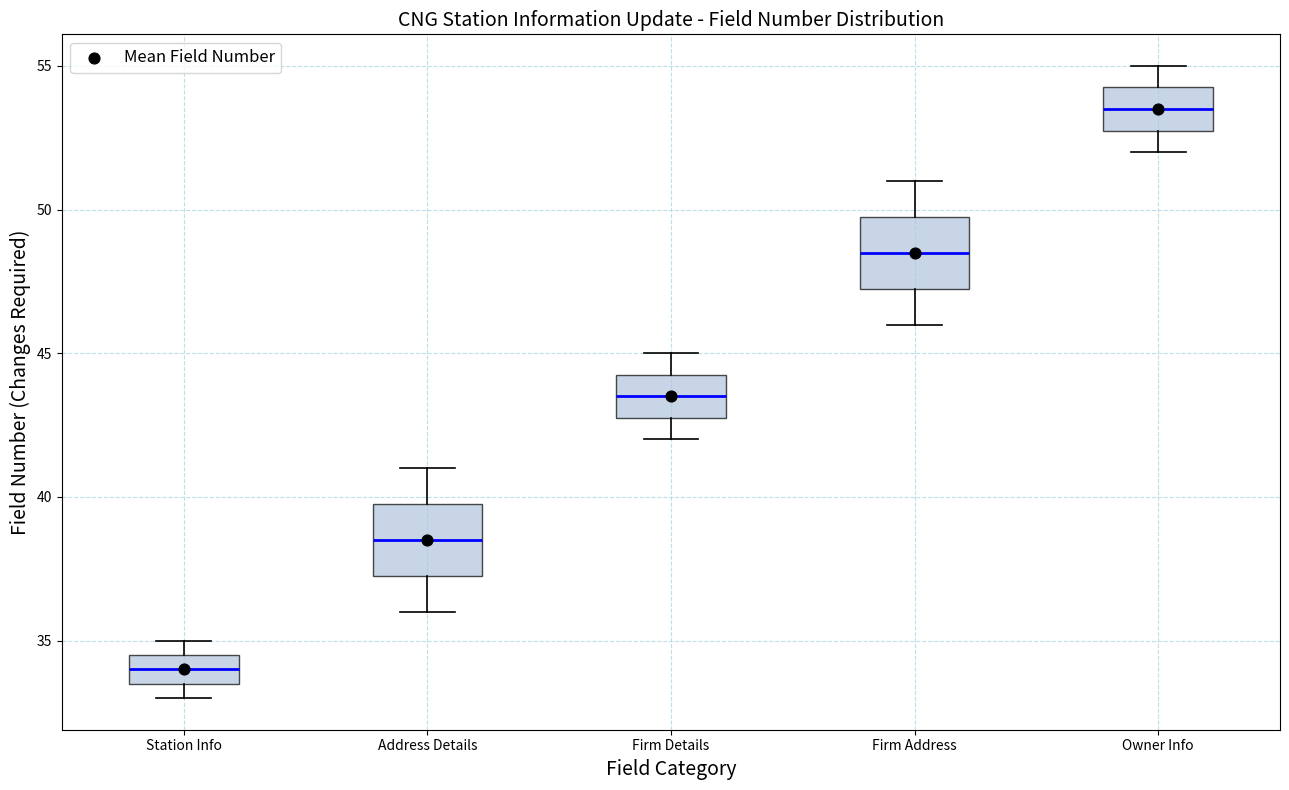

Reading left to right, transcribe this box plot: for each box, give where its median line is, the range the box spans, and where its two whiskers end, as read against the y-axis. The values are not printed on the chart, so give them approximately, as read against the axis.

Station Info: median 34.0, box 33.5 to 34.5, whiskers 33.0 to 35.0
Address Details: median 38.5, box 37.5 to 40.0, whiskers 36.0 to 41.0
Firm Details: median 43.5, box 43.0 to 44.5, whiskers 42.0 to 45.0
Firm Address: median 48.5, box 47.5 to 50.0, whiskers 46.0 to 51.0
Owner Info: median 53.5, box 53.0 to 54.5, whiskers 52.0 to 55.0